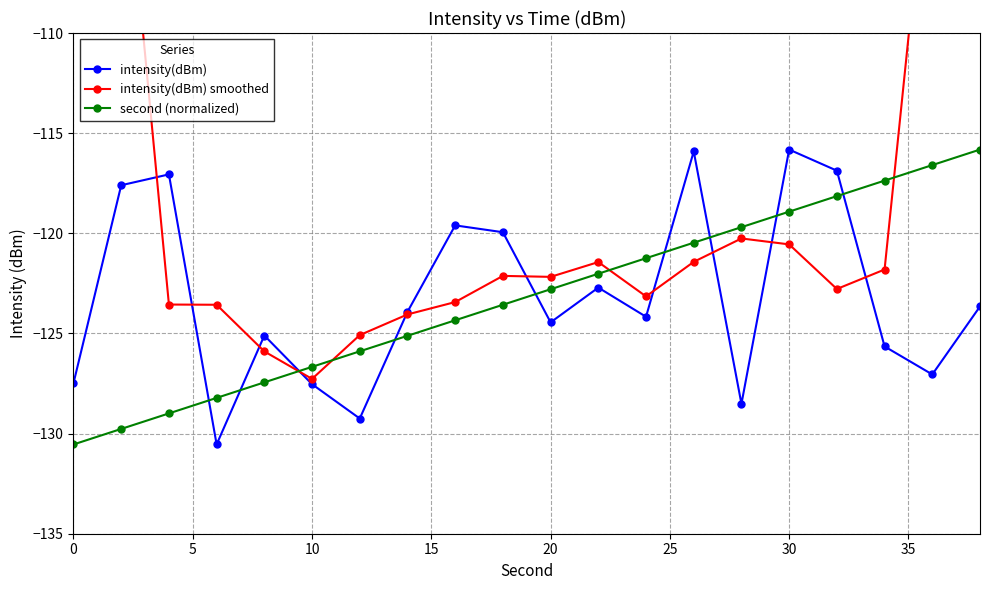

What is the lowest value of the intensity(dBm) series?

-130.5